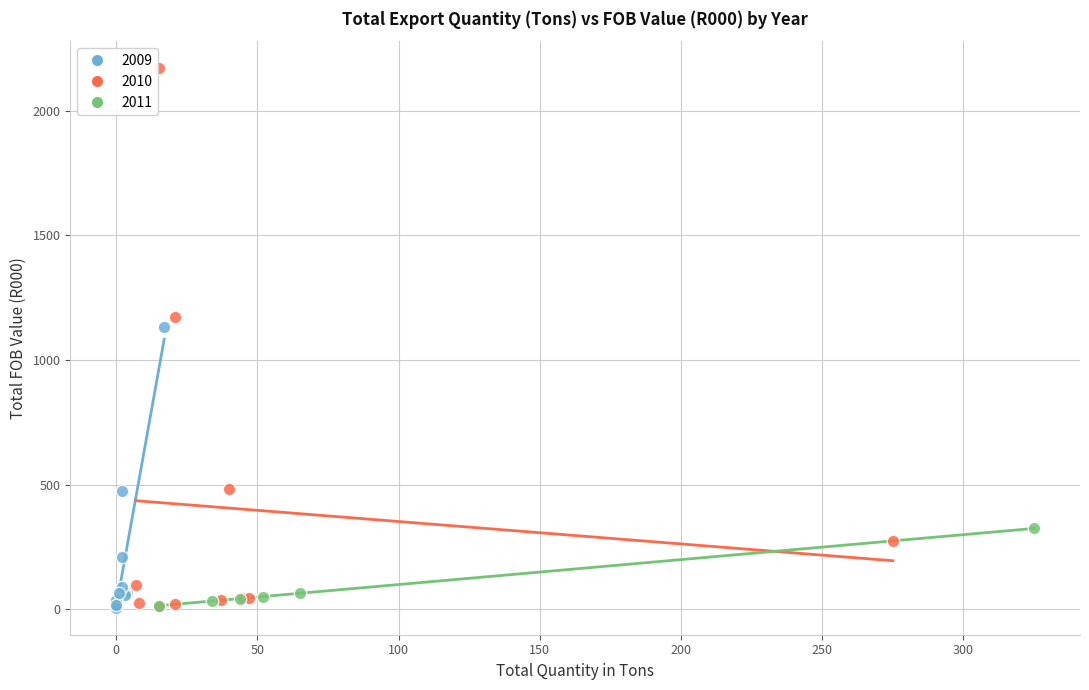

Which series contains the highest Y value?

2010